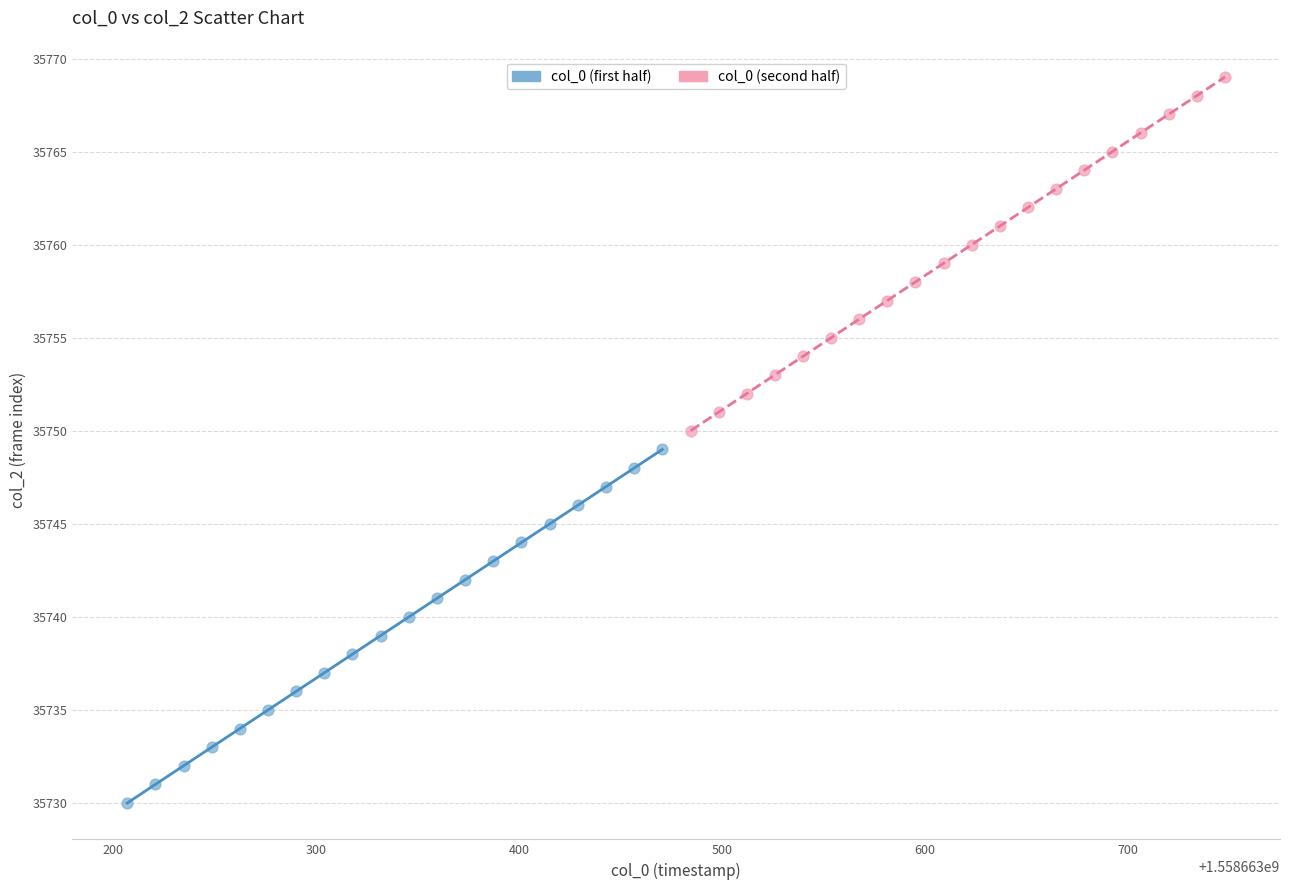

What are all the series names shown in the legend?

col_0 (first half), col_0 (second half)